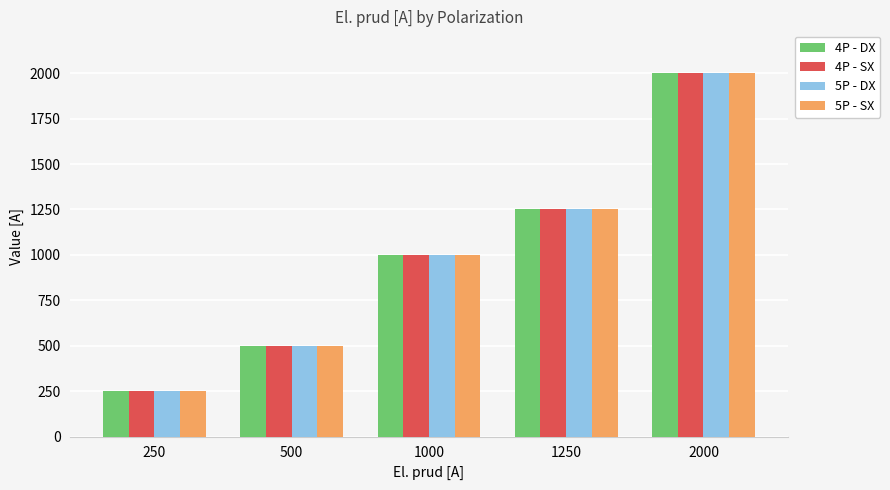

Is it true that 5P - SX equals 2000 at 2000?

True